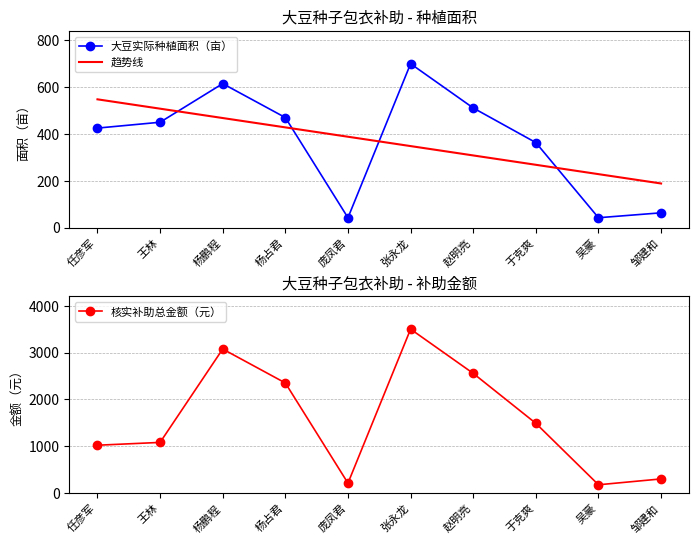

How many lines are shown in the chart?

3